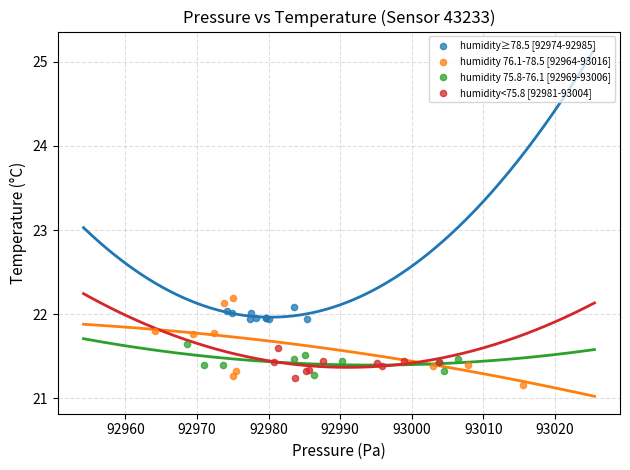

What are all the series names shown in the legend?

humidity≥78.5 [92974-92985], humidity 76.1-78.5 [92964-93016], humidity 75.8-76.1 [92969-93006], humidity<75.8 [92981-93004]